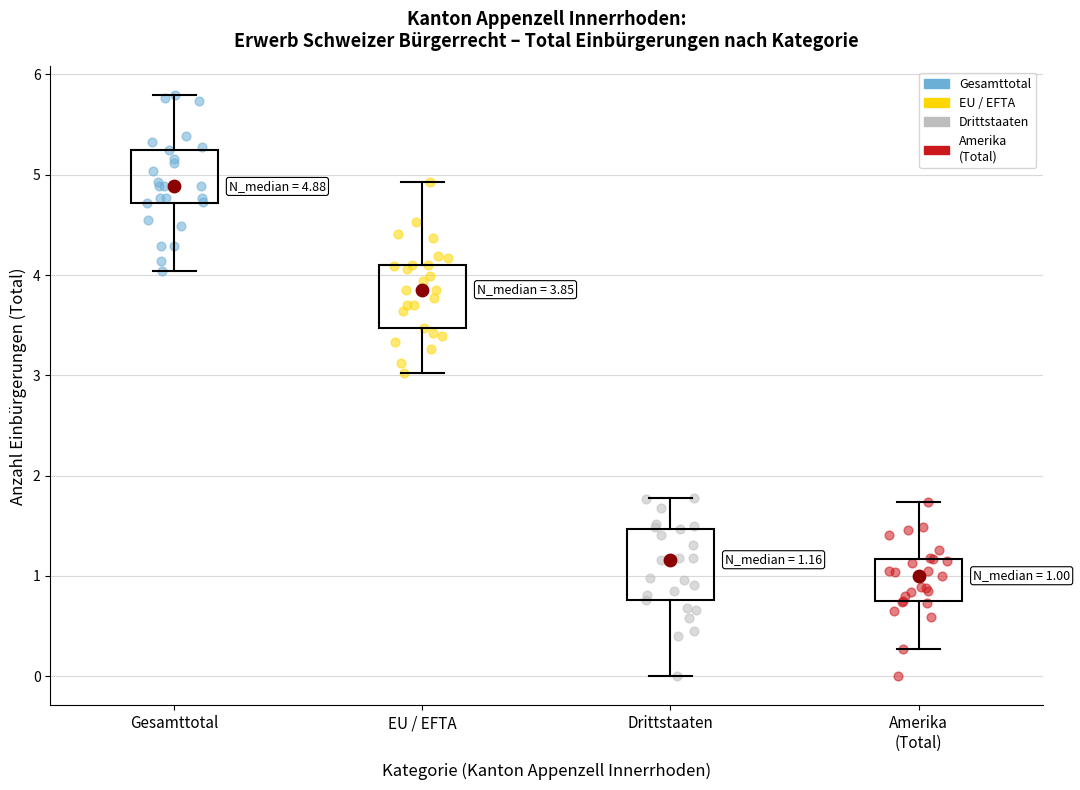

Which box's median line is the highest?

Gesamttotal